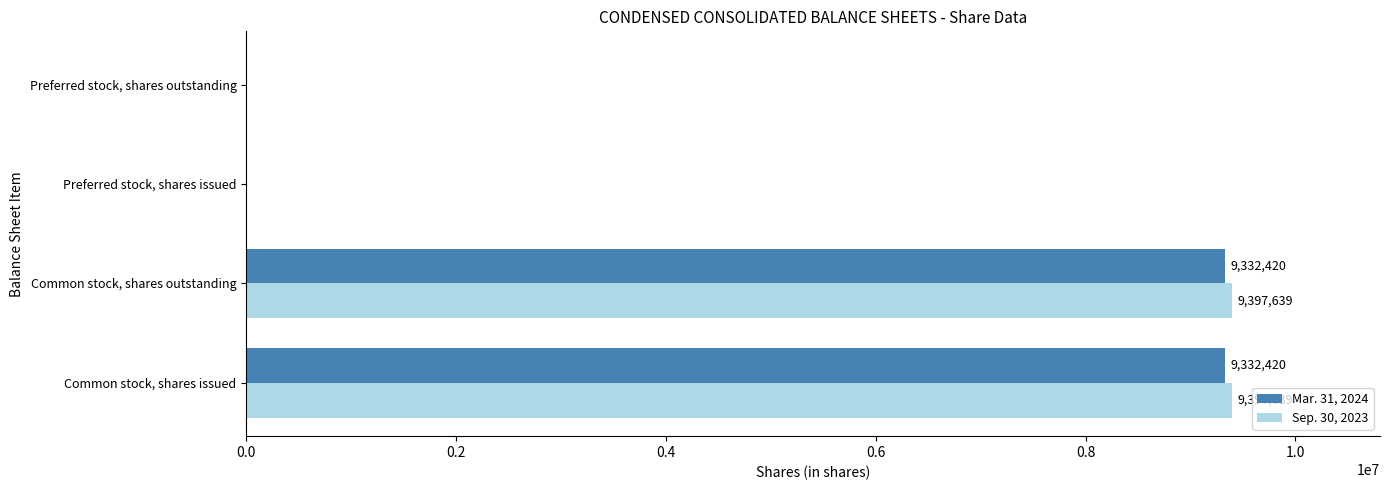

What is the greatest value displayed?

9397639